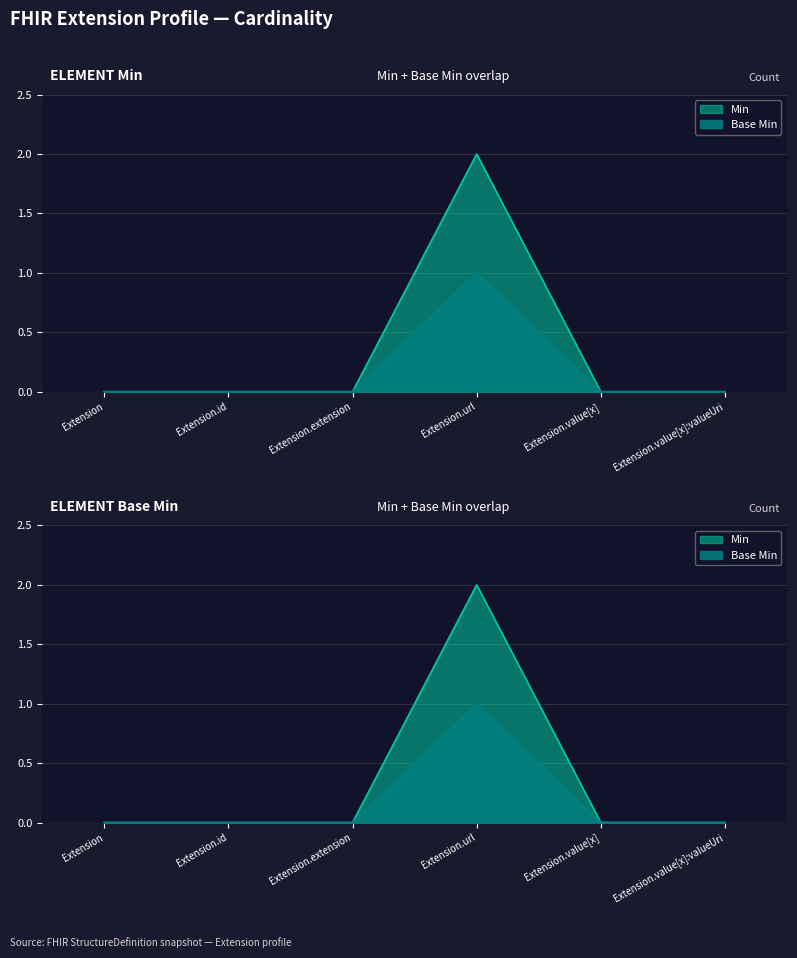

Reading left to right, extract all data points from this chart.

Min: 0	0	0	2	0	0
Base Min: 0	0	0	1	0	0